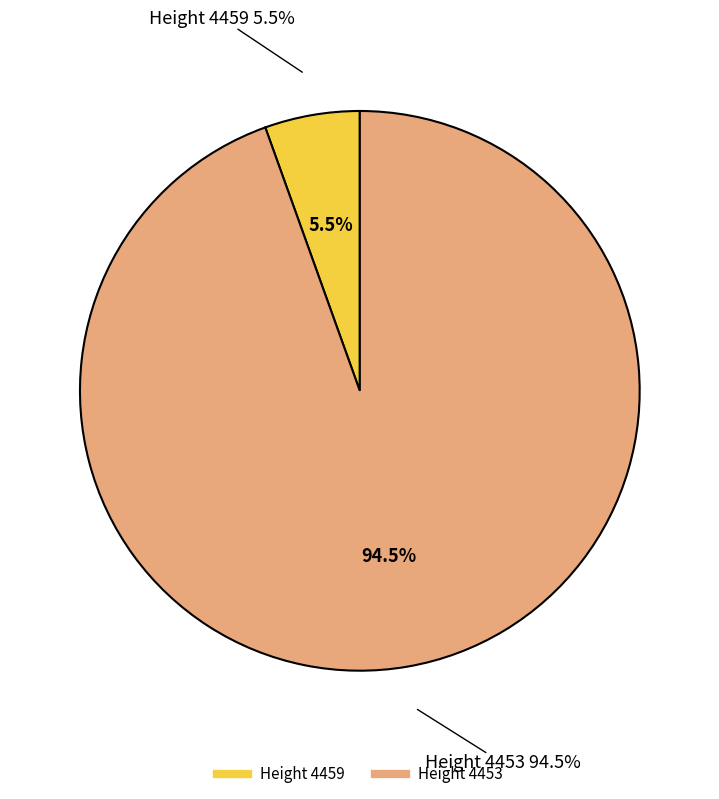

What percentage is the 4459 slice, to the nearest percent?

5%